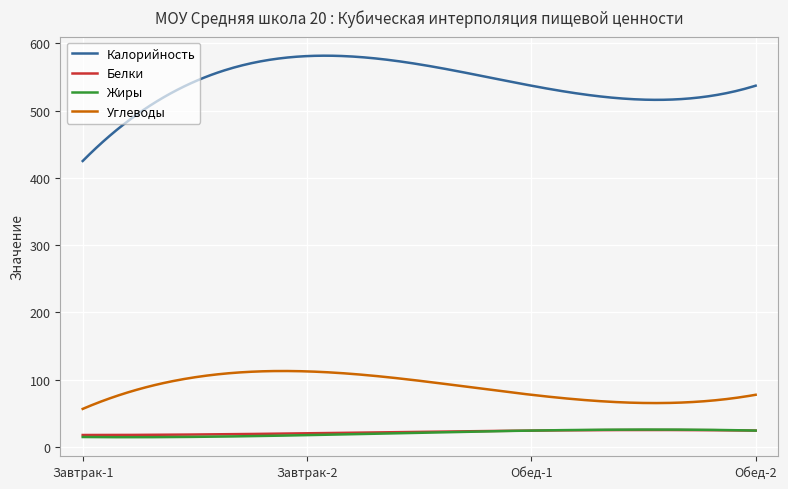

Which series has the largest range (max minus min)?

Калорийность